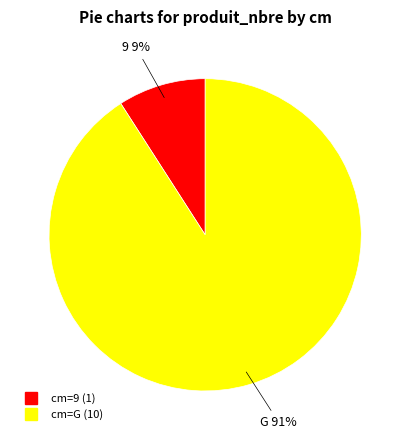

To the nearest percent, what is the difference between the largest and smallest slice percentages?

82%